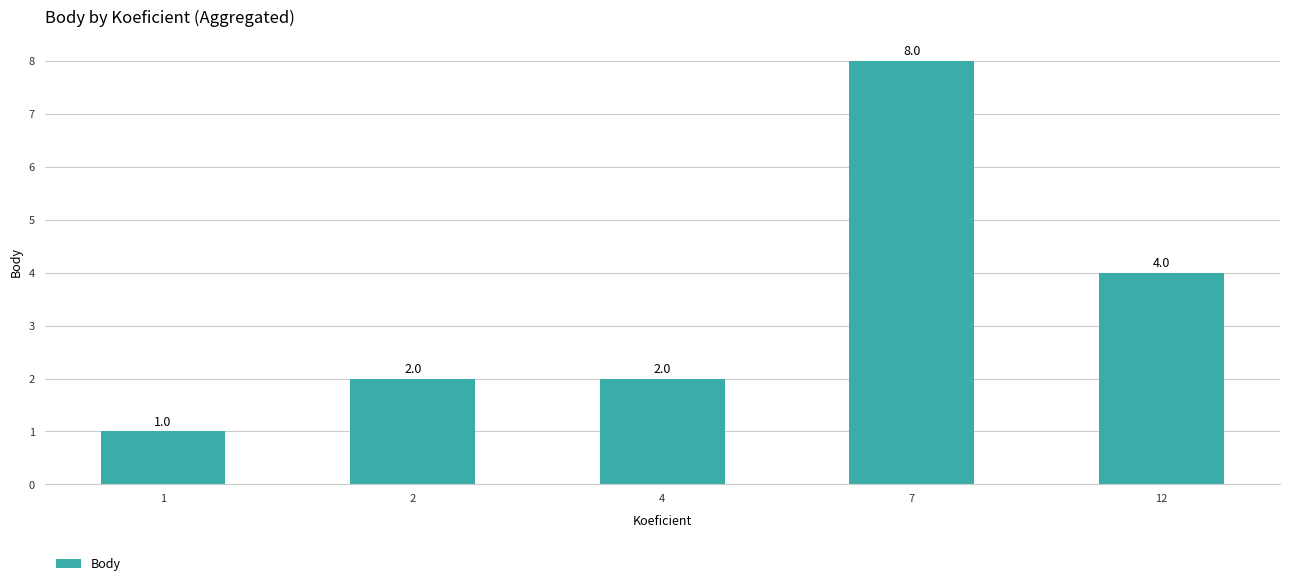

How many series are shown in this chart?

1